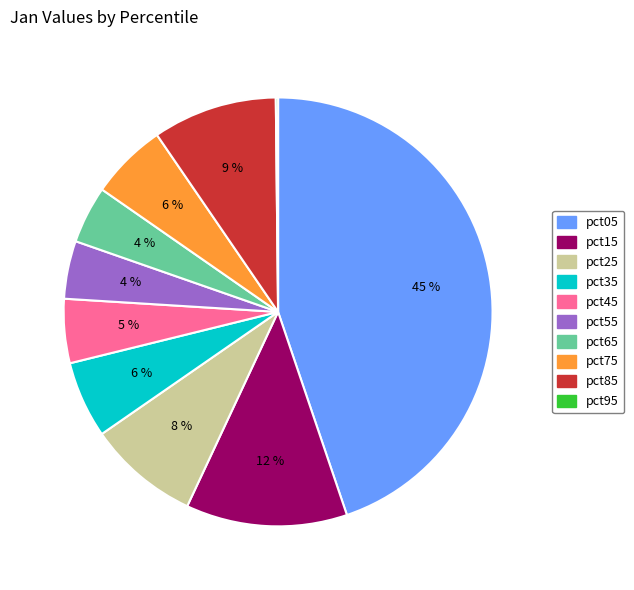

True or false: pct35 accounts for 6% of the total.

True